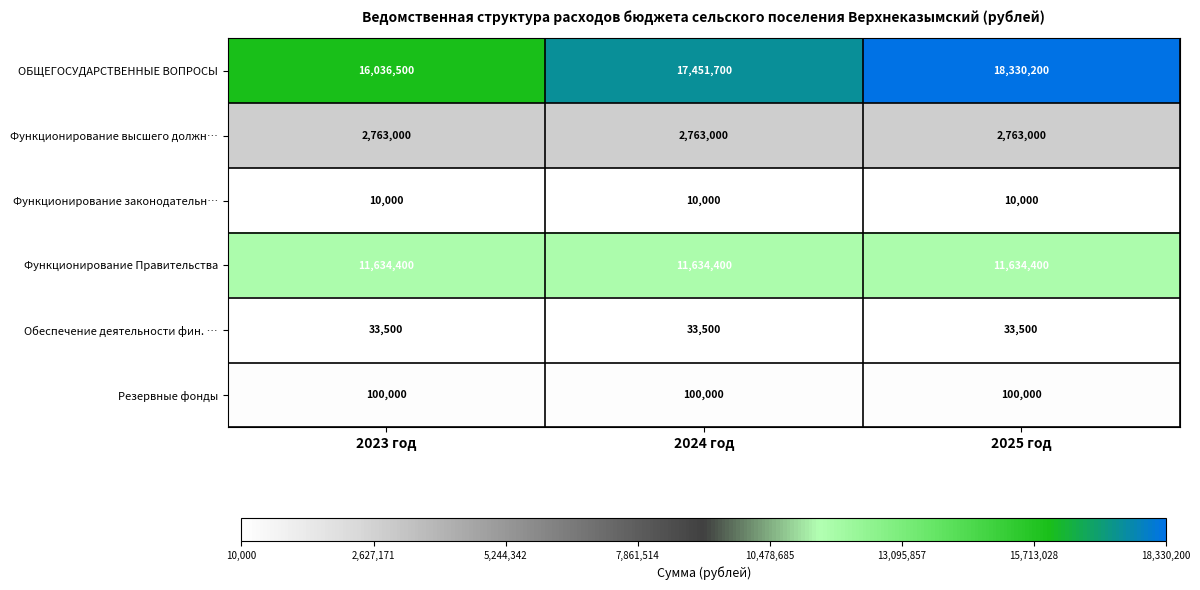

Which series changed the most between 2024 год and 2025 год?

ОБЩЕГОСУДАРСТВЕННЫЕ ВОПРОСЫ